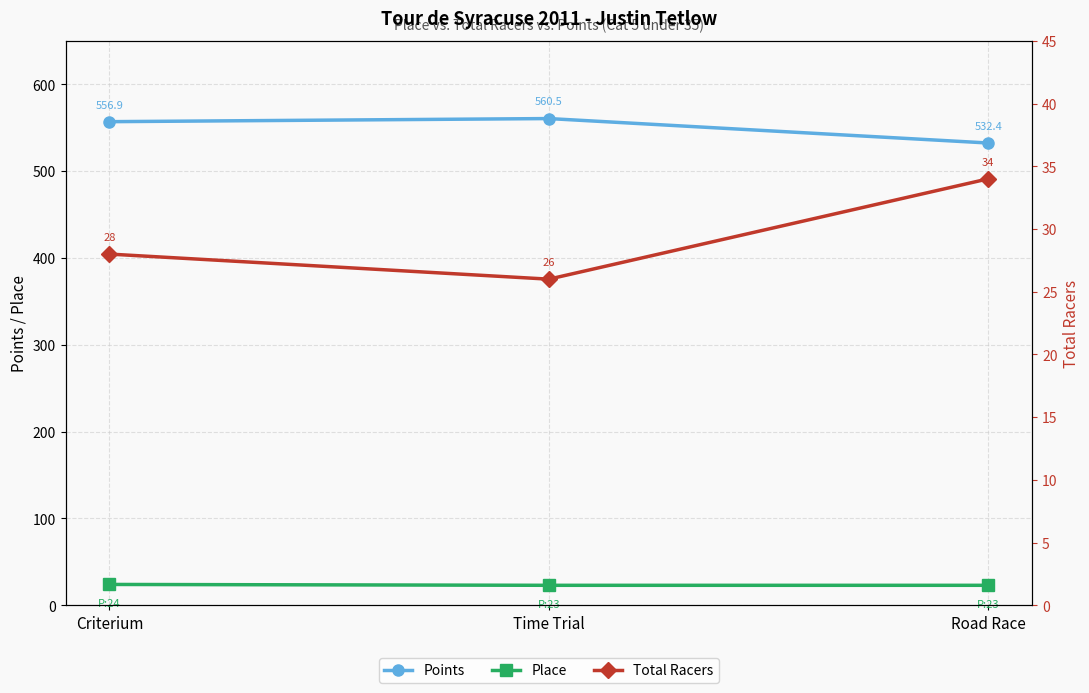

What is the maximum value for Total Racers?

34.0